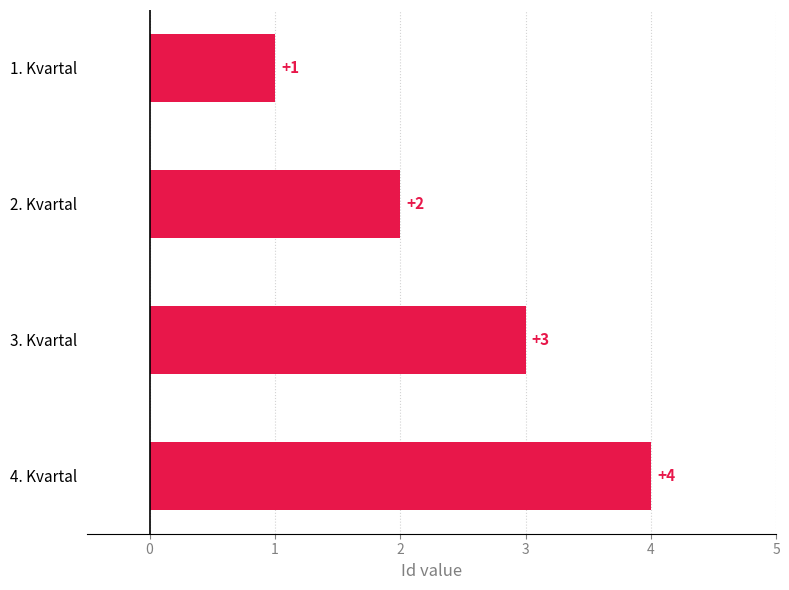

What is the ratio of the value at 3. Kvartal to the value at 1. Kvartal?

3.0